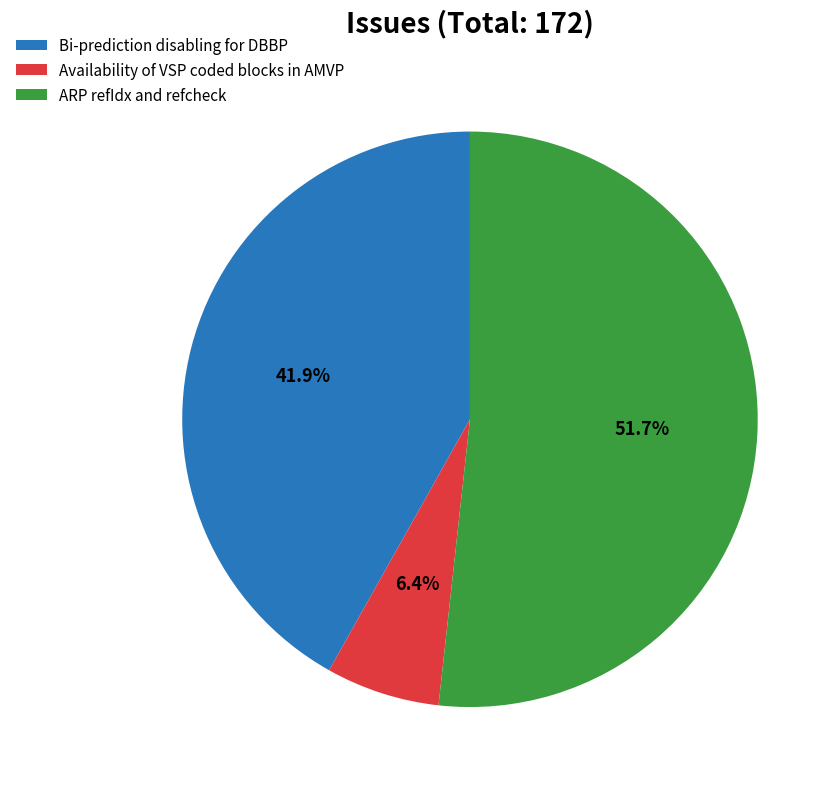

What is the largest slice in the pie chart?

ARP refIdx and refcheck